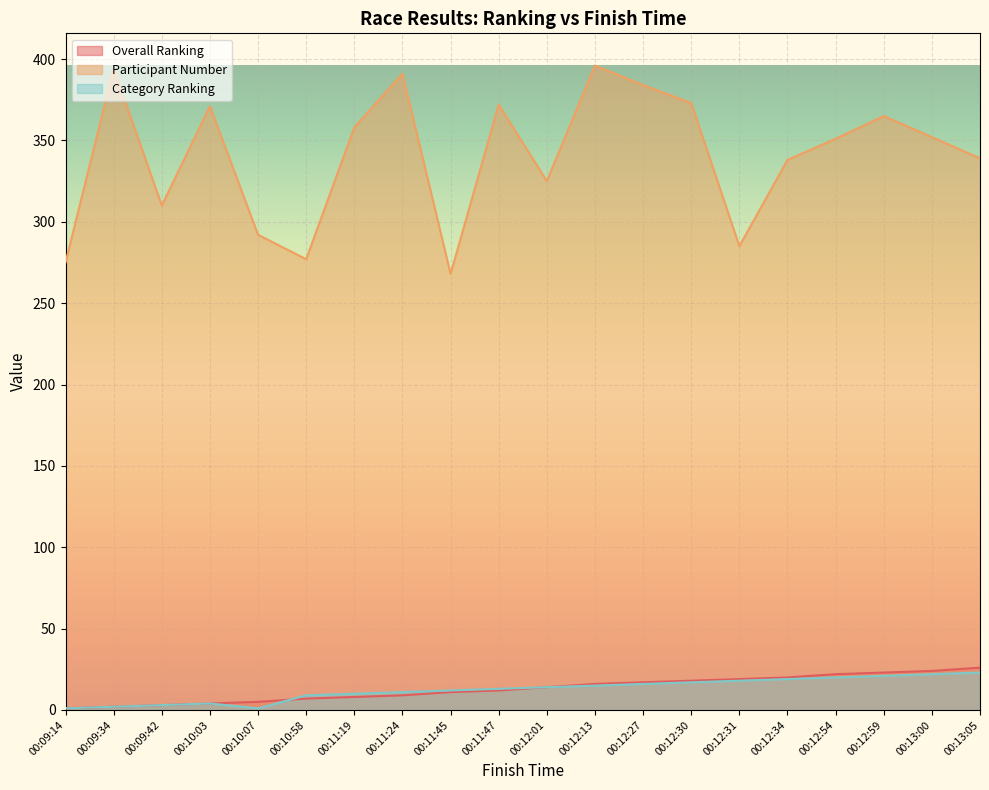

Is it true that Participant Number equals 292 at 00:10:07?

True